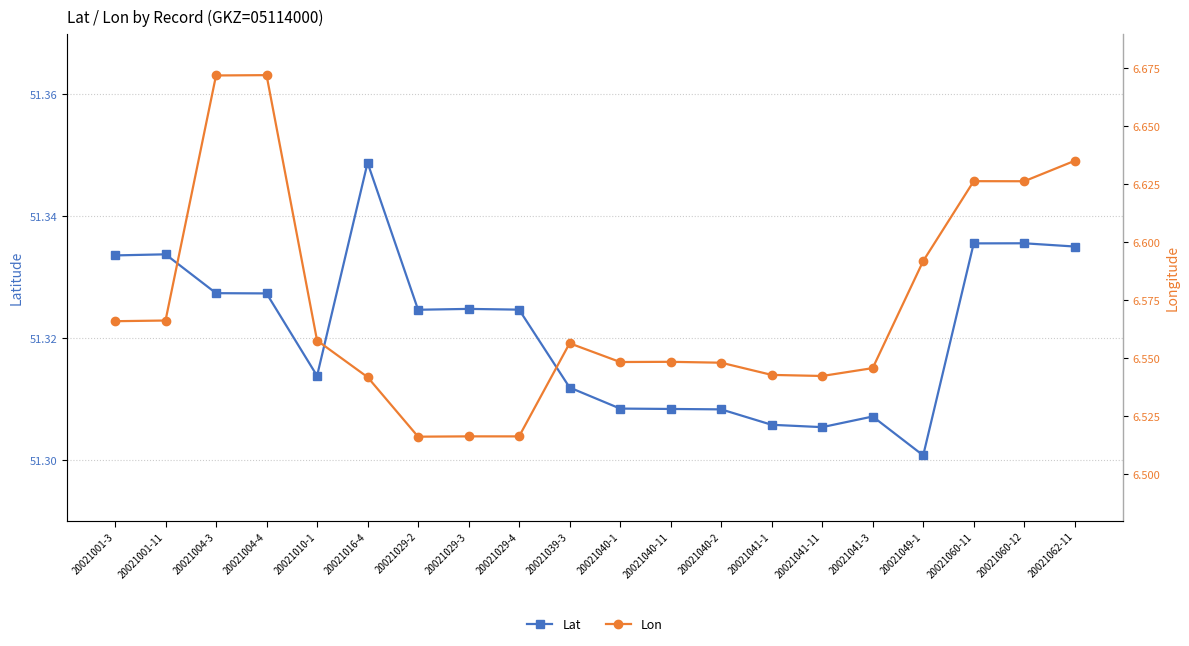

At which category does Lat reach its first local valley?

20021010-1